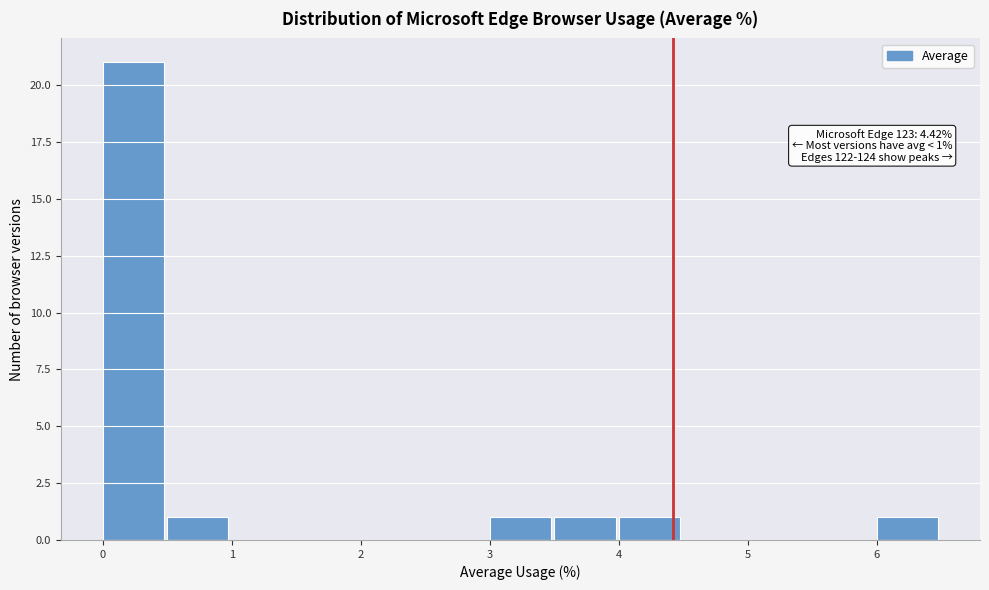

Over which range of the x-axis is the bar tallest?

0.0 to 0.5